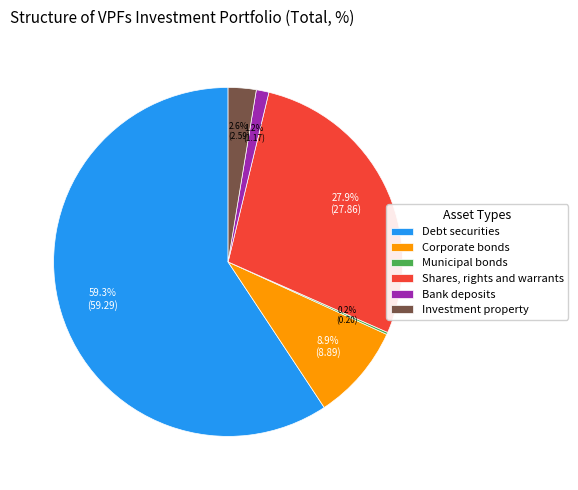

Is it true that Debt securities is 46% of the pie?

False